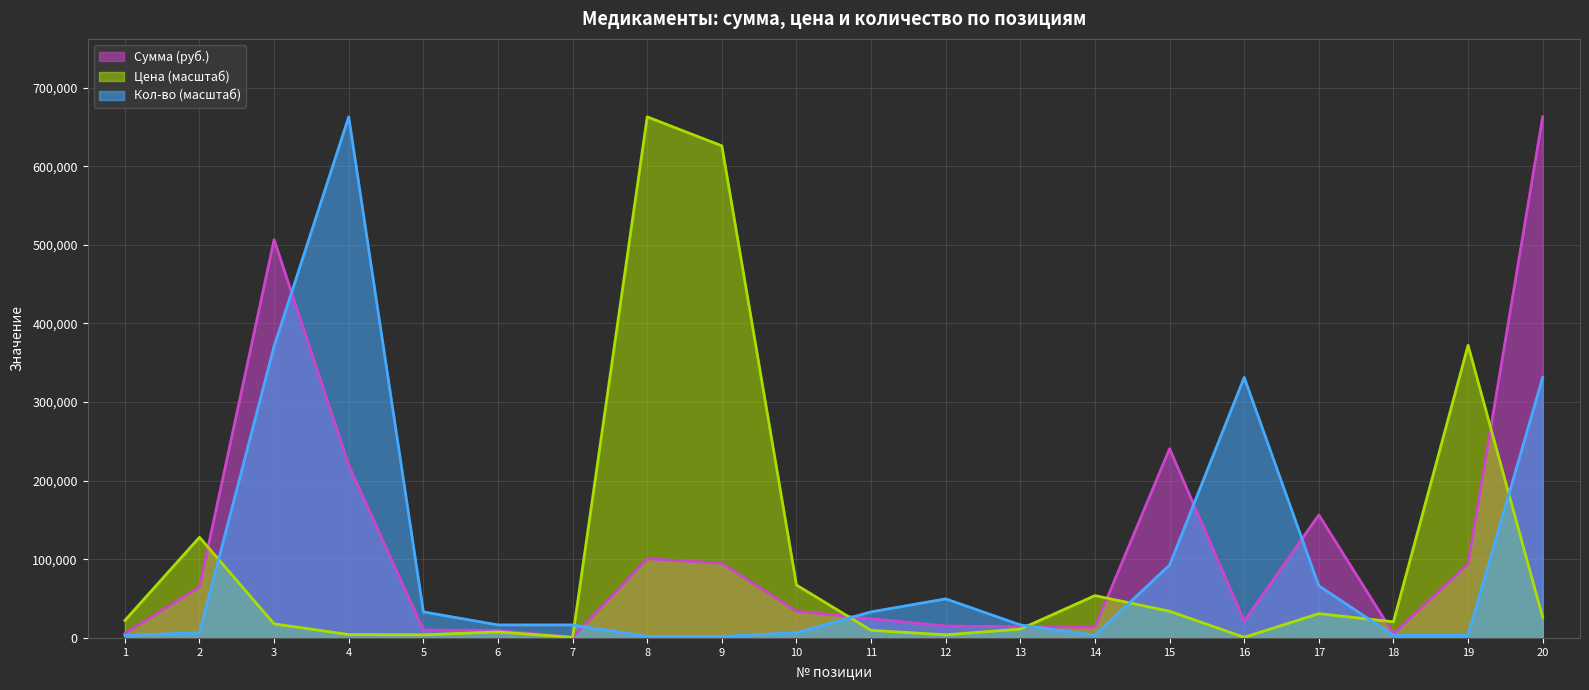

What is the total value across all series at 2?

199508.9